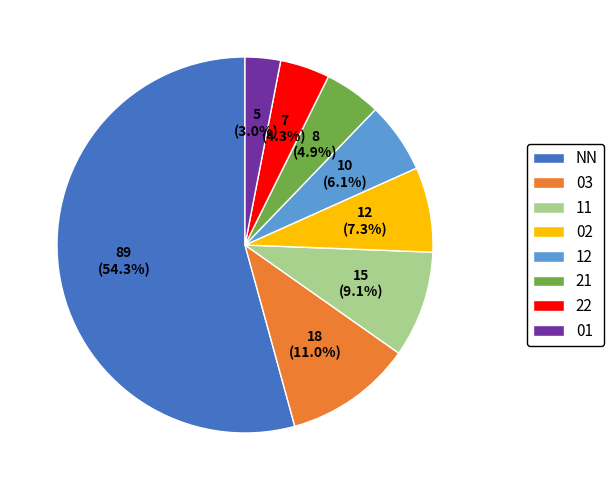

What is the largest slice in the pie chart?

NN